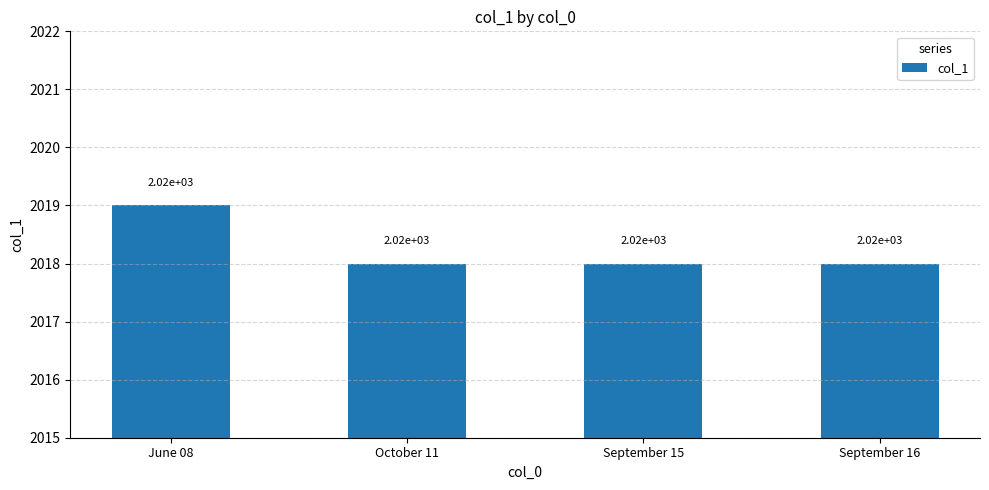

Does the chart contain stacked bars?

No